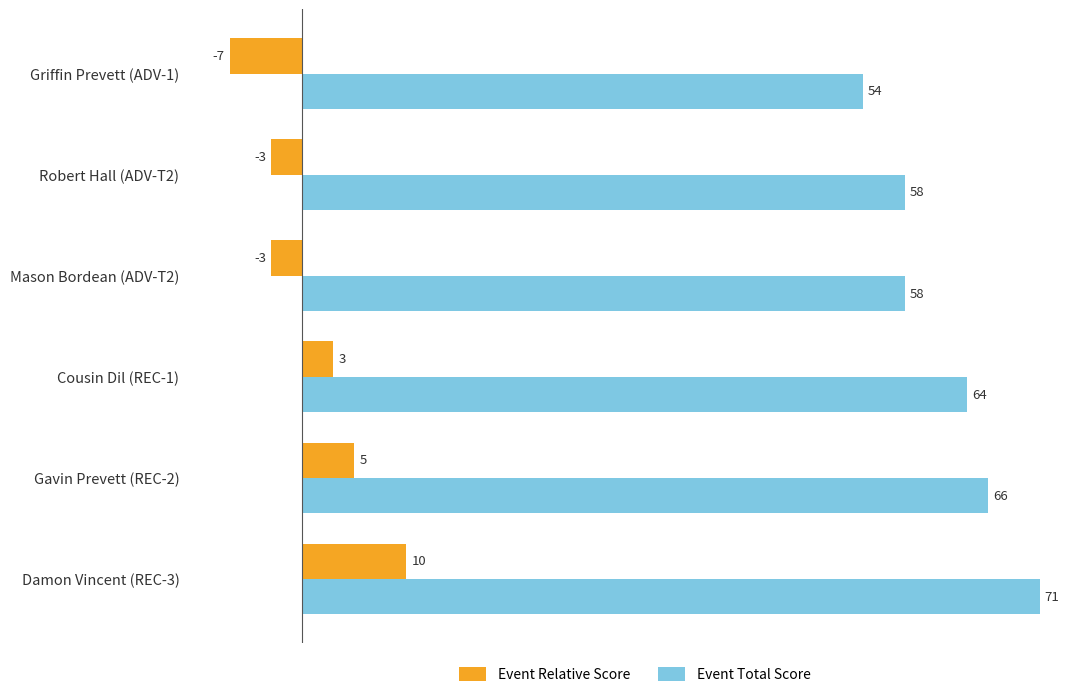

What is the difference between the highest and lowest values at Griffin Prevett (ADV-1)?

61